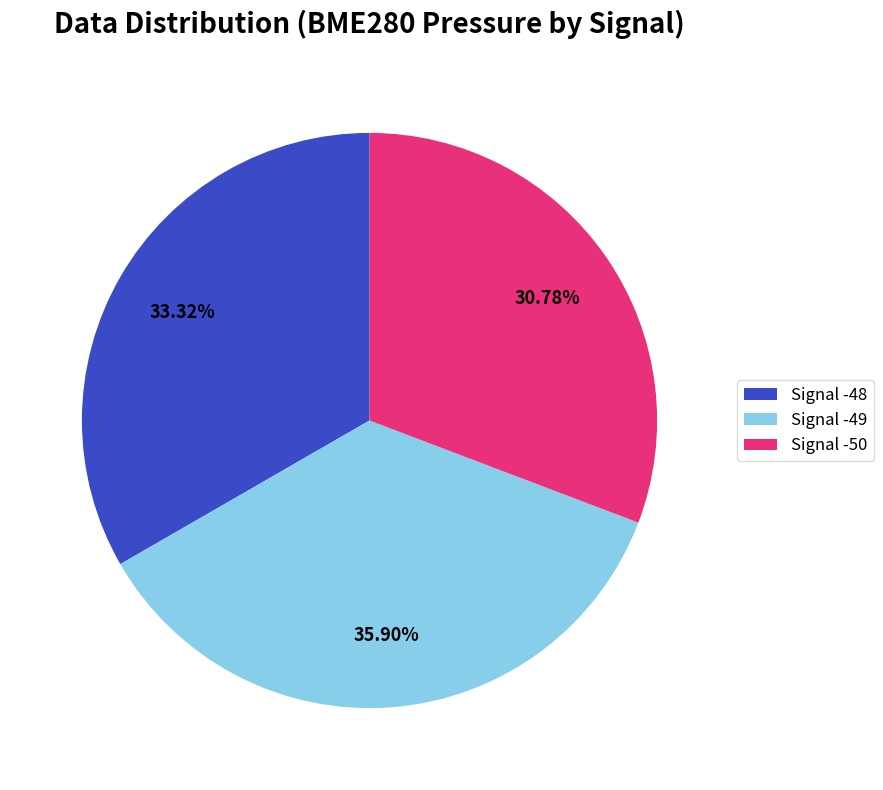

Which category has the biggest portion of the pie?

Signal -49